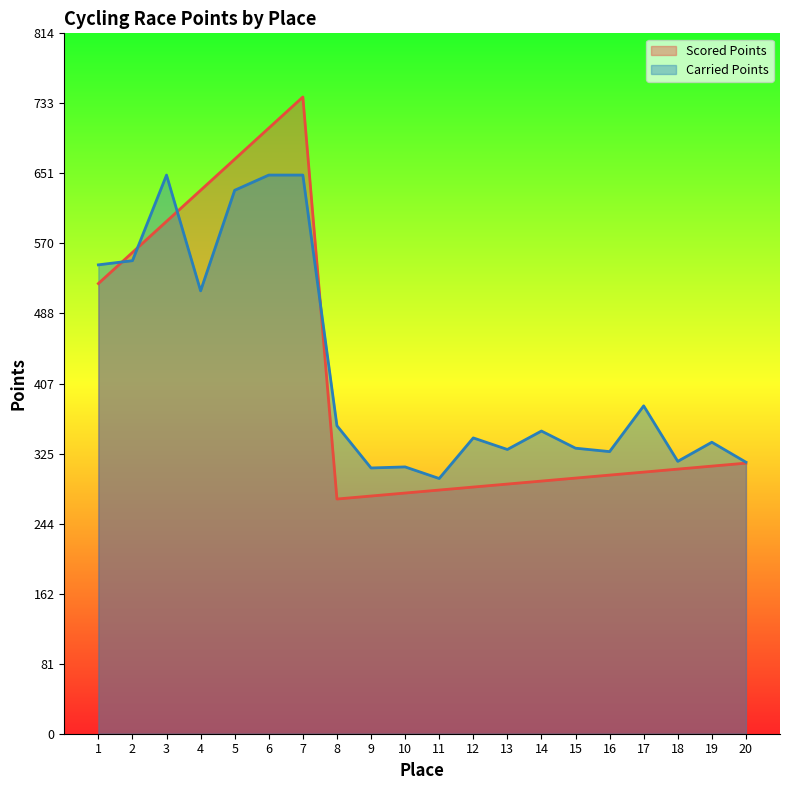

The value of Scored Points at 7 is 740.8. True or false?

True